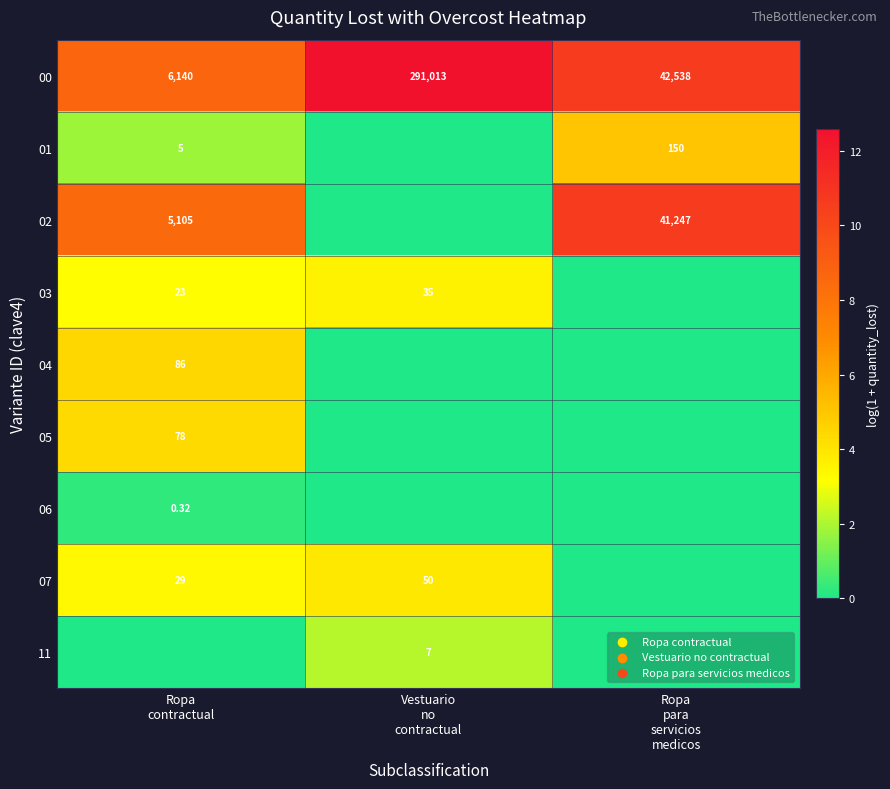

The value of 07 at Vestuario no contractual is 6.3. True or false?

False